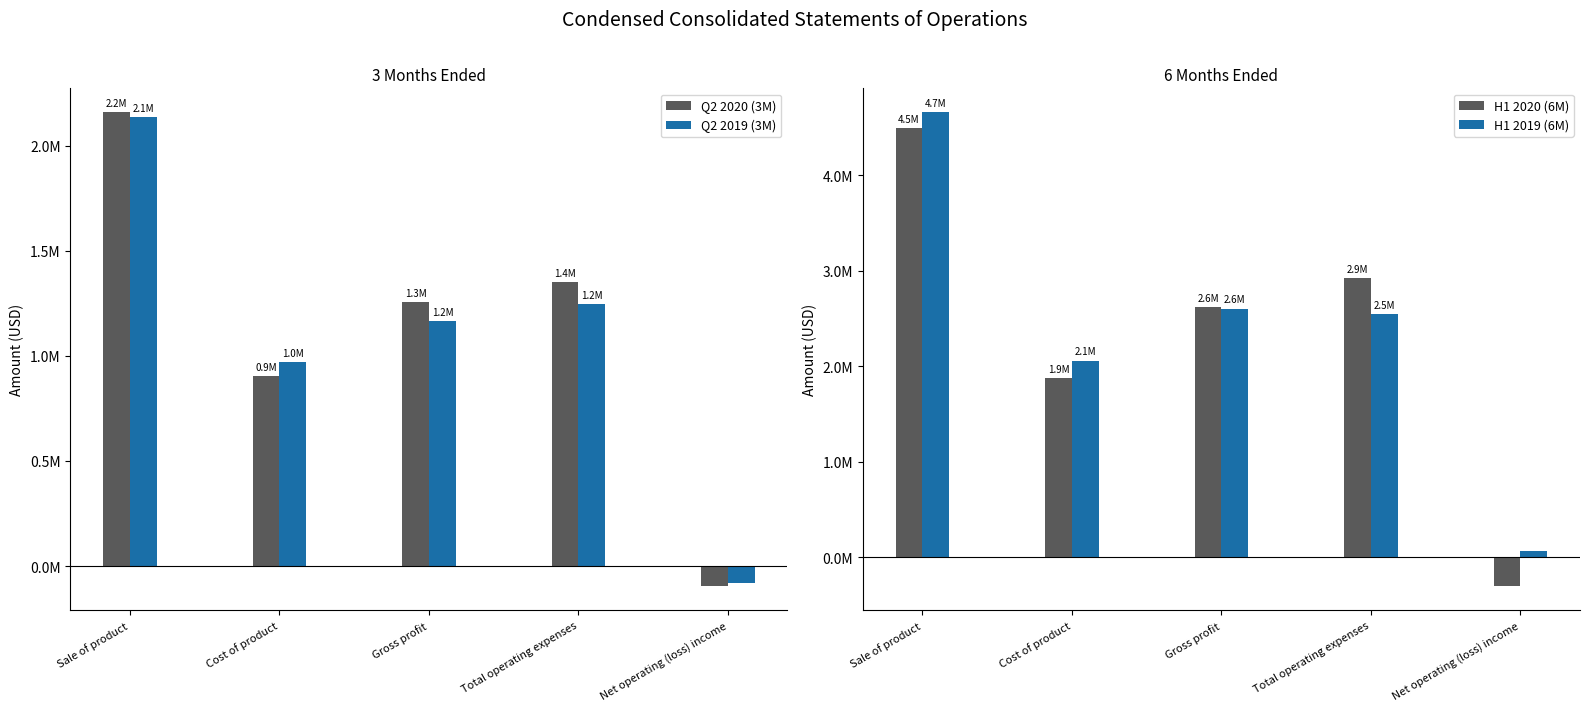

What are all the series names shown in the legend?

Q2 2020 (3M), Q2 2019 (3M), H1 2020 (6M), H1 2019 (6M)